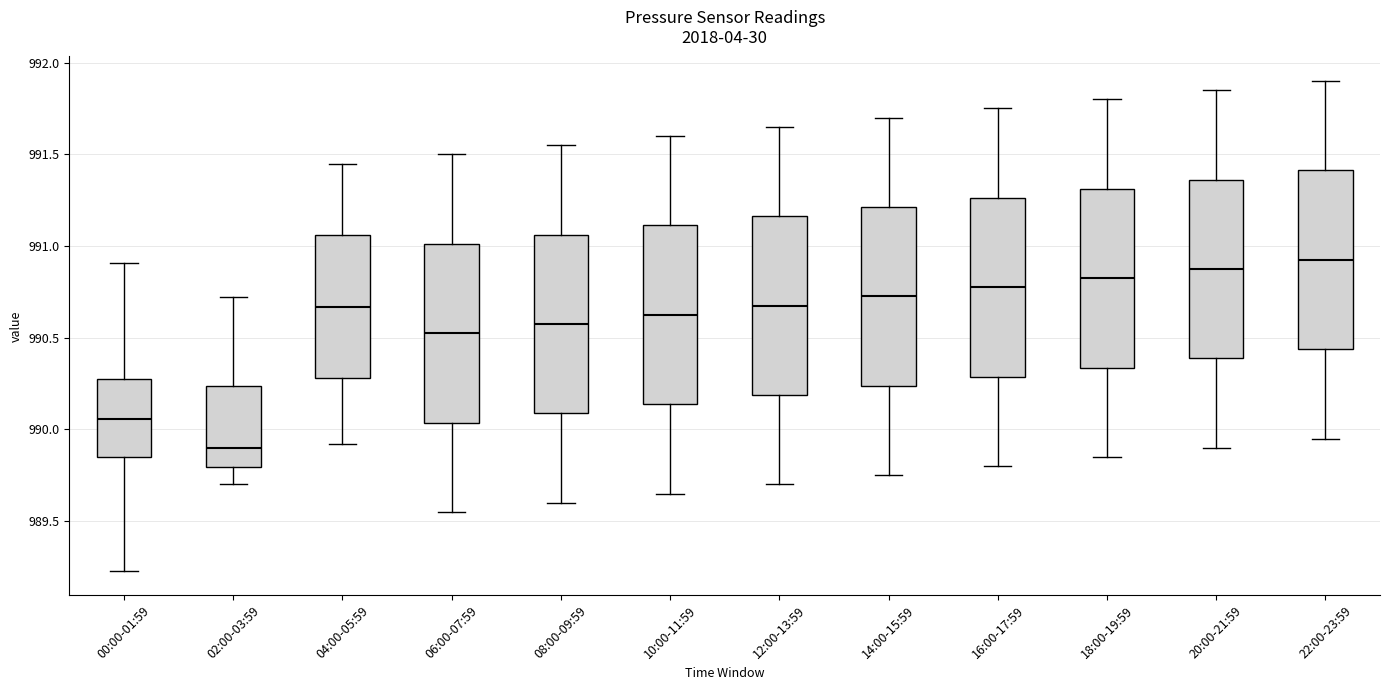

Reading left to right, read every box against the y-axis: the position of its median line, the range the box covers, and the ends of its whiskers. The values are not printed on the chart, so give them approximately, as read against the axis.

00:00-01:59: median 990.05, box 989.85 to 990.25, whiskers 989.25 to 990.90
02:00-03:59: median 989.90, box 989.80 to 990.25, whiskers 989.70 to 990.70
04:00-05:59: median 990.65, box 990.30 to 991.05, whiskers 989.90 to 991.45
06:00-07:59: median 990.55, box 990.05 to 991.00, whiskers 989.55 to 991.50
08:00-09:59: median 990.60, box 990.10 to 991.05, whiskers 989.60 to 991.55
10:00-11:59: median 990.65, box 990.15 to 991.10, whiskers 989.65 to 991.60
12:00-13:59: median 990.70, box 990.20 to 991.15, whiskers 989.70 to 991.65
14:00-15:59: median 990.75, box 990.25 to 991.20, whiskers 989.75 to 991.70
16:00-17:59: median 990.80, box 990.30 to 991.25, whiskers 989.80 to 991.75
18:00-19:59: median 990.85, box 990.35 to 991.30, whiskers 989.85 to 991.80
20:00-21:59: median 990.90, box 990.40 to 991.35, whiskers 989.90 to 991.85
22:00-23:59: median 990.95, box 990.45 to 991.40, whiskers 989.95 to 991.90